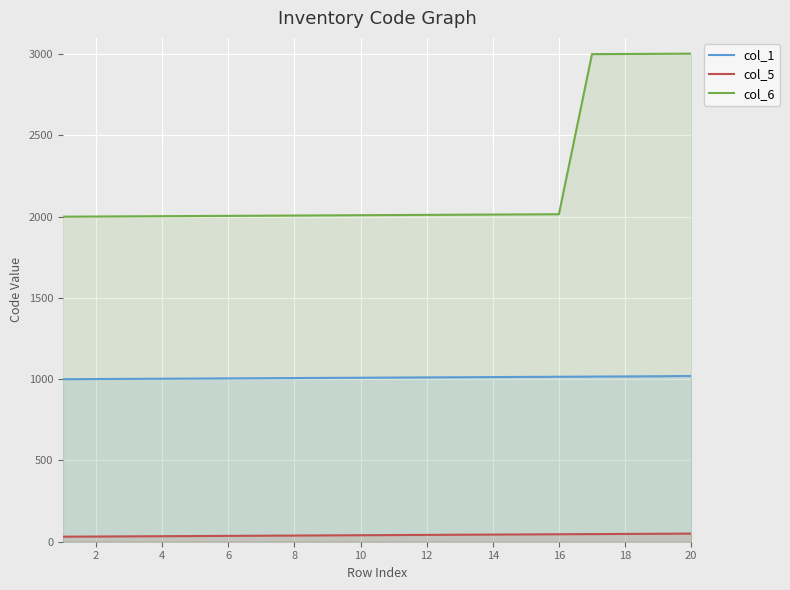

True or false: col_5 and col_6 intersect in this chart.

False